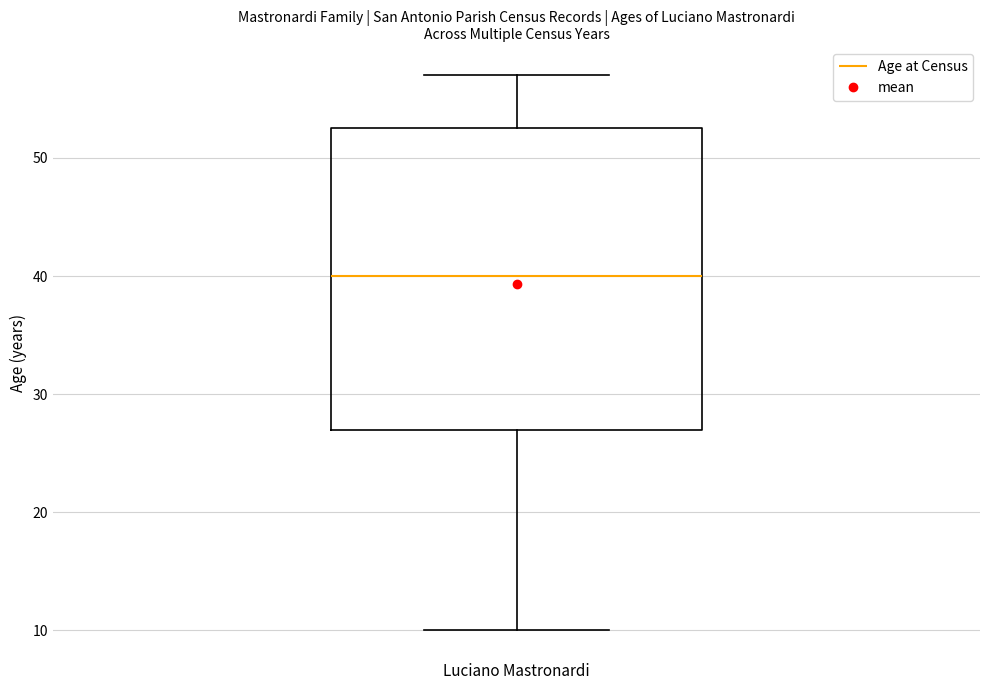

Where does the median line of the box for Luciano Mastronardi sit on the y-axis? The values are not printed on the chart, so give them approximately, as read against the axis.

40